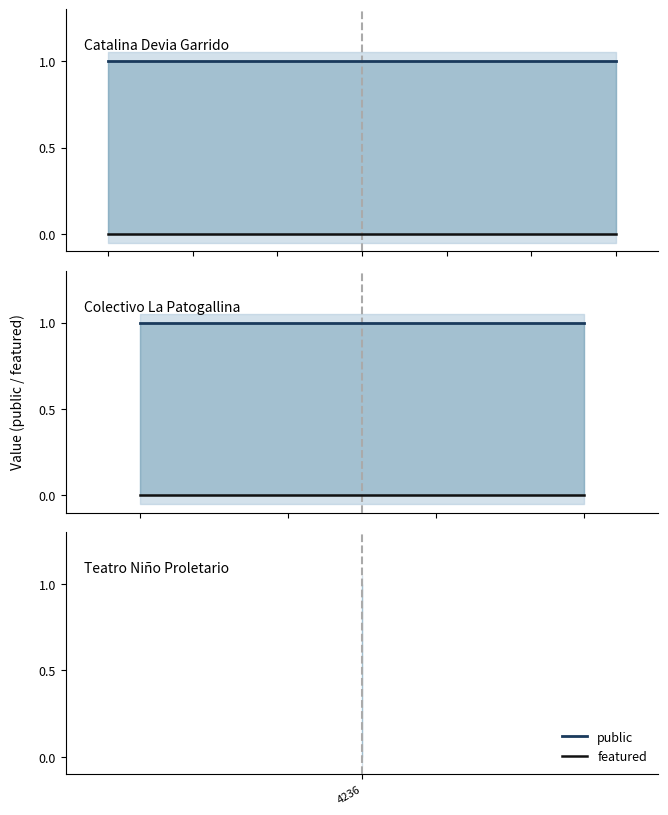

Reading right to left, list all the values displayed in this chart.

public: 3=1	2=1	1=1	4236=1
featured: 3=0	2=0	1=0	4236=0